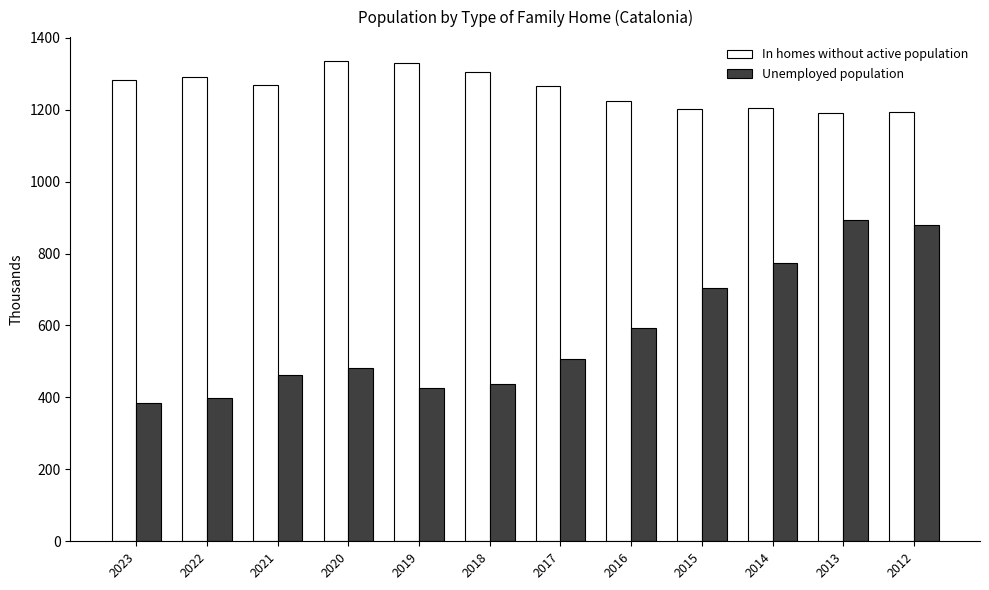

The value of Unemployed population at 2014 is 773.3. True or false?

True